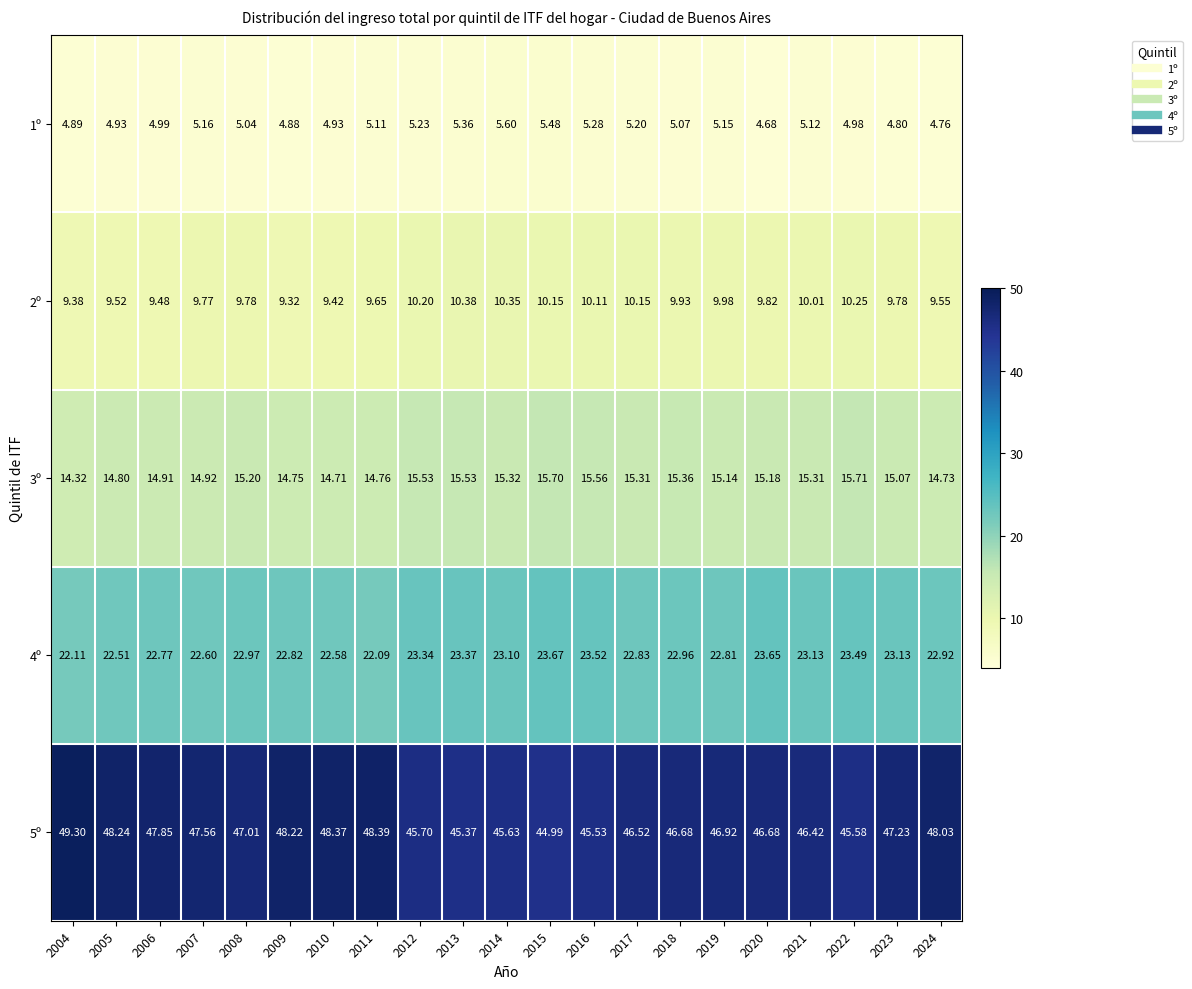

Between 2015 and 2021, which series saw the biggest shift?

5º